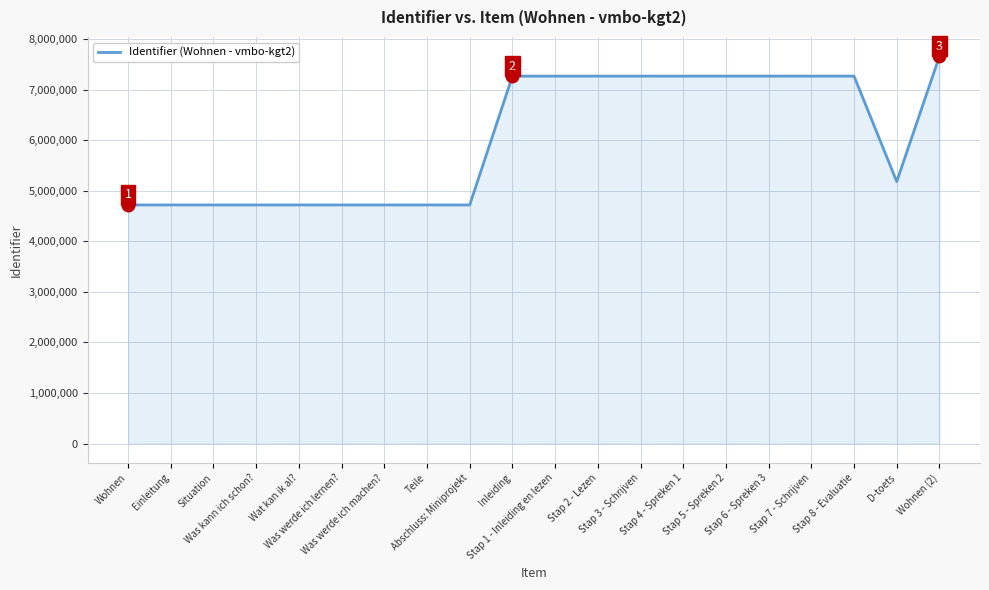

What is the difference between the maximum and second lowest values?

2939534